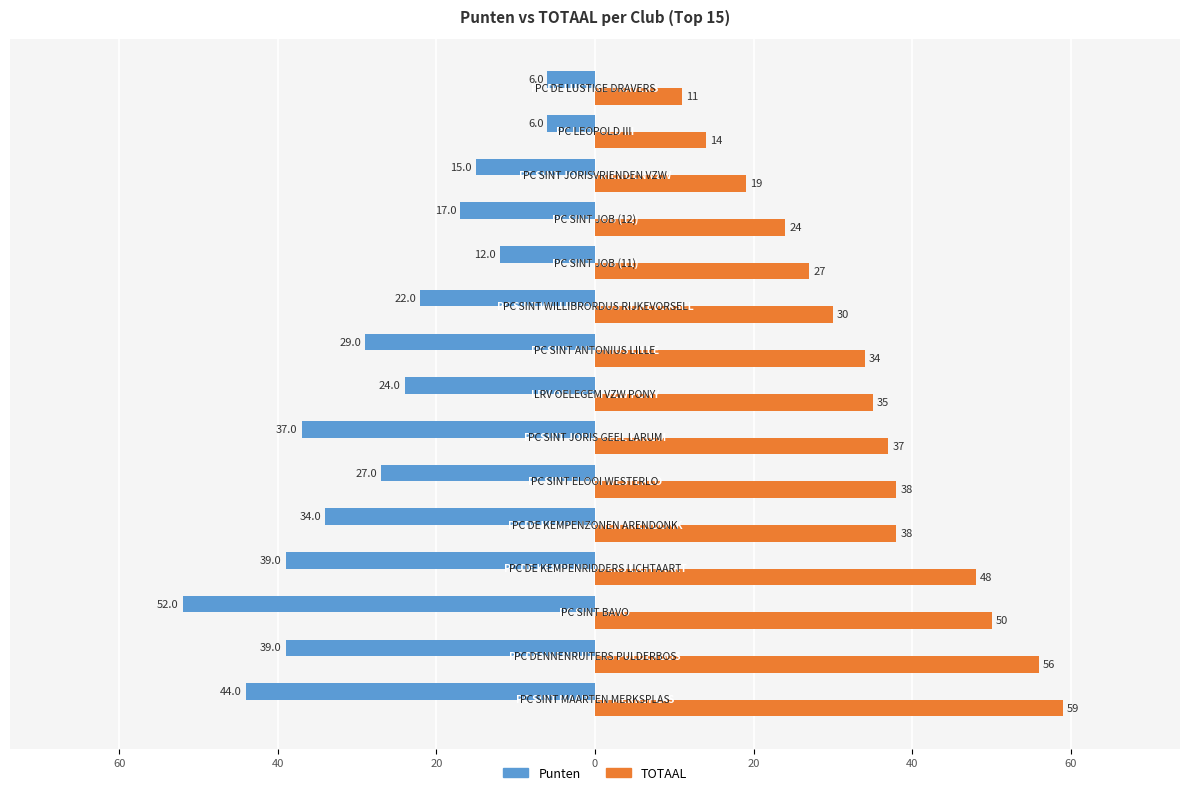

What is the average value of the TOTAAL series?

35